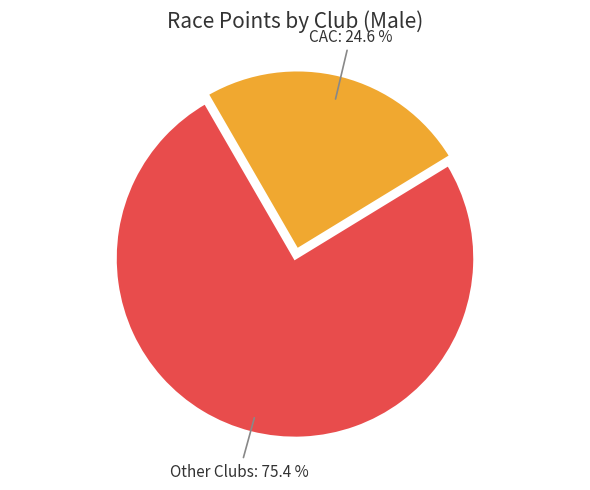

Which category has the biggest portion of the pie?

Other Clubs